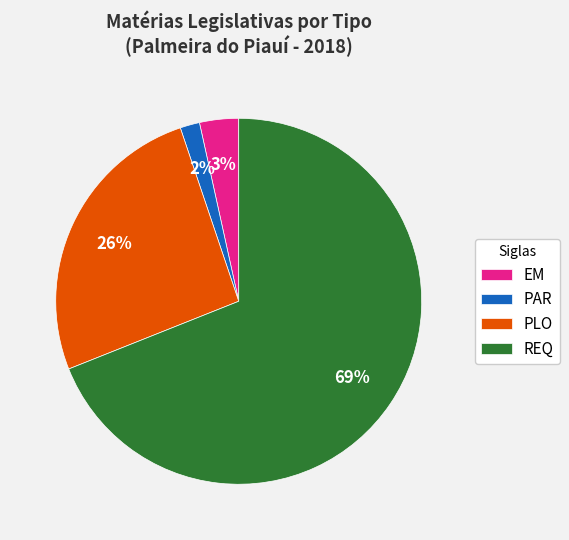

Does EM account for over 50% of the chart?

No